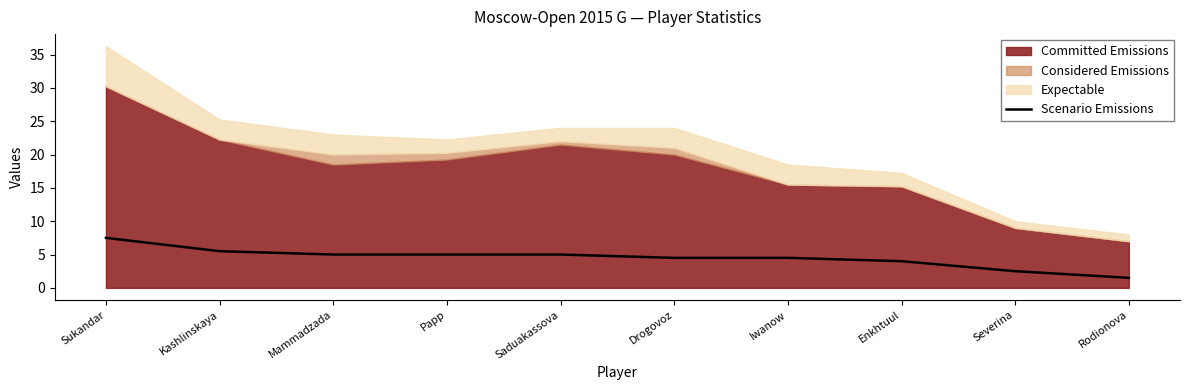

At which category does the chart reach its minimum across all series?

Rodionova